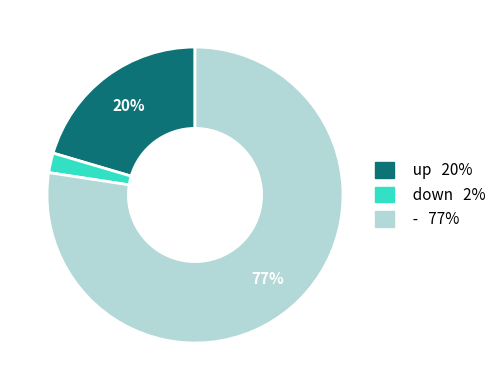

Between up and -, which is larger?

-